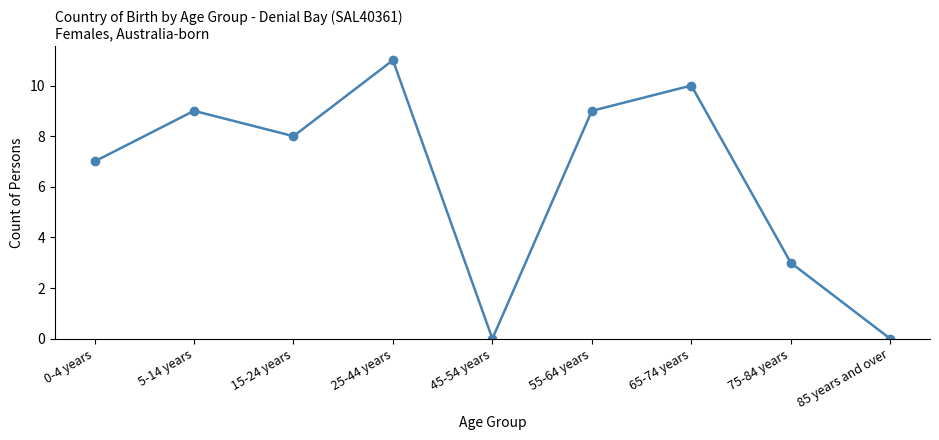

The value at 75-84 years is 1. True or false?

False